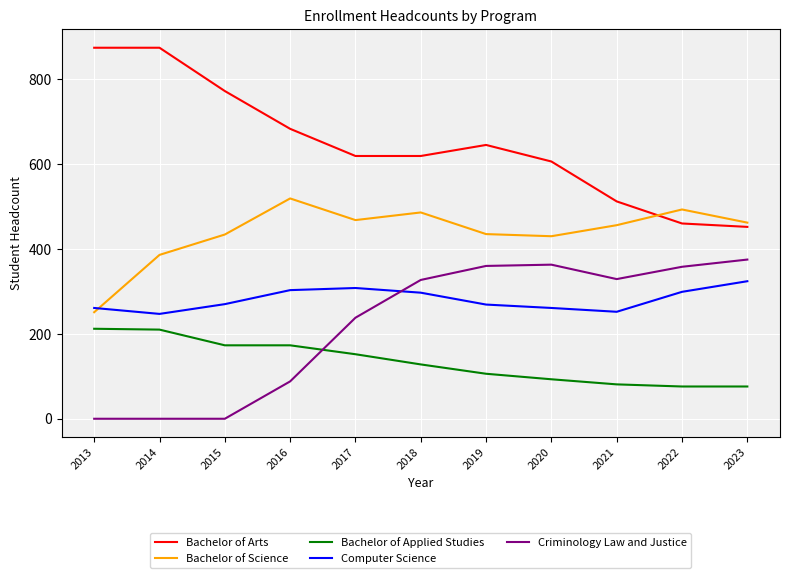

What is the difference between the Bachelor of Applied Studies values at 2014 and 2021?

129